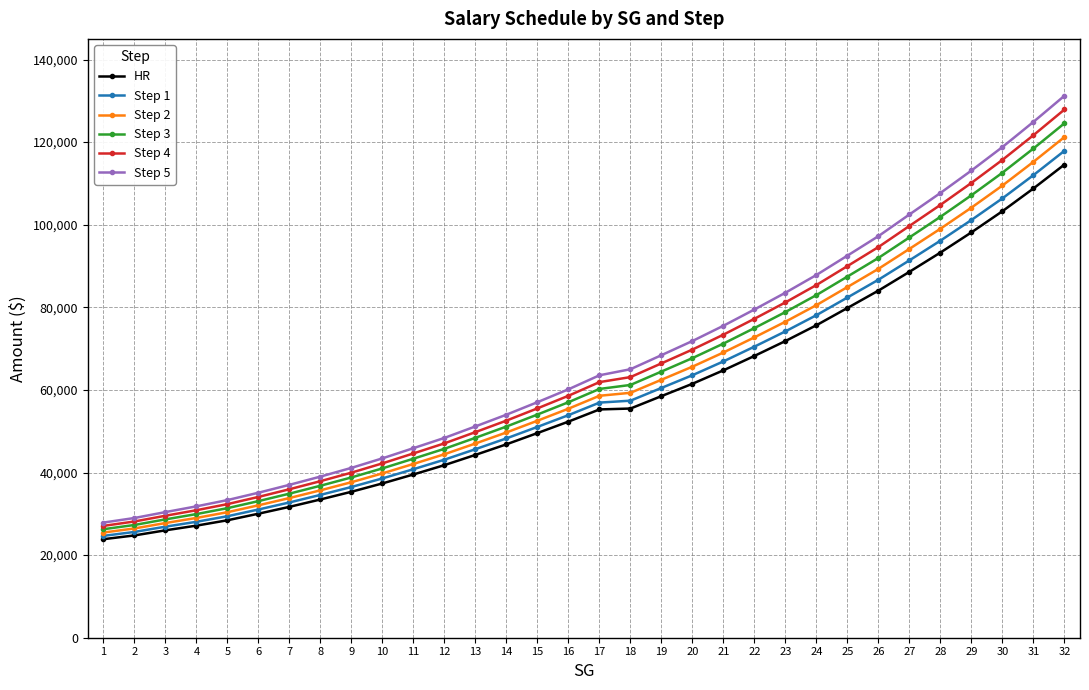

List the series in order of their overall mean, highest first.

Step 5, Step 4, Step 3, Step 2, Step 1, HR